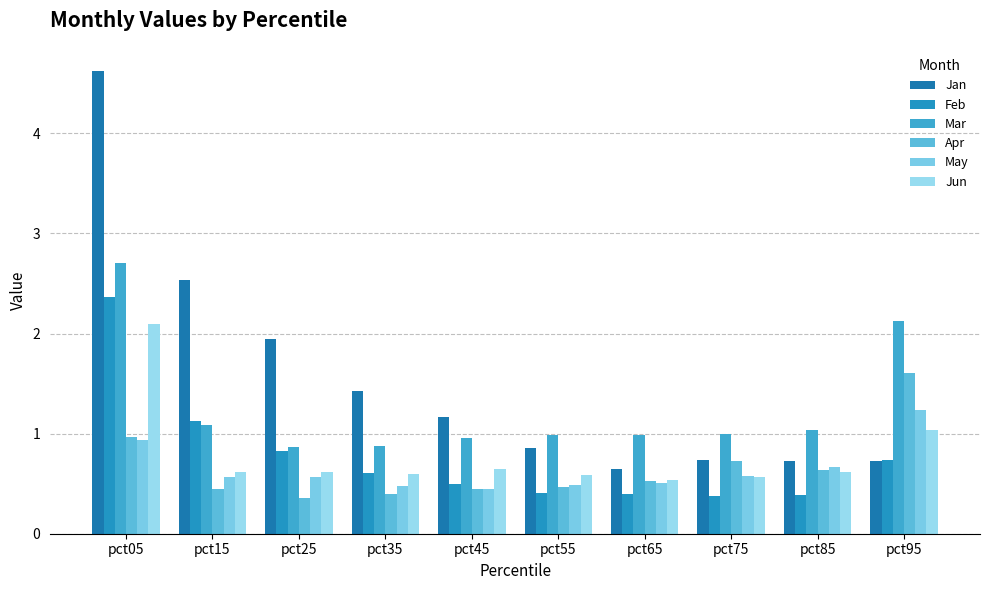

What is the difference between the maximum and minimum values in the Feb series?

2.0